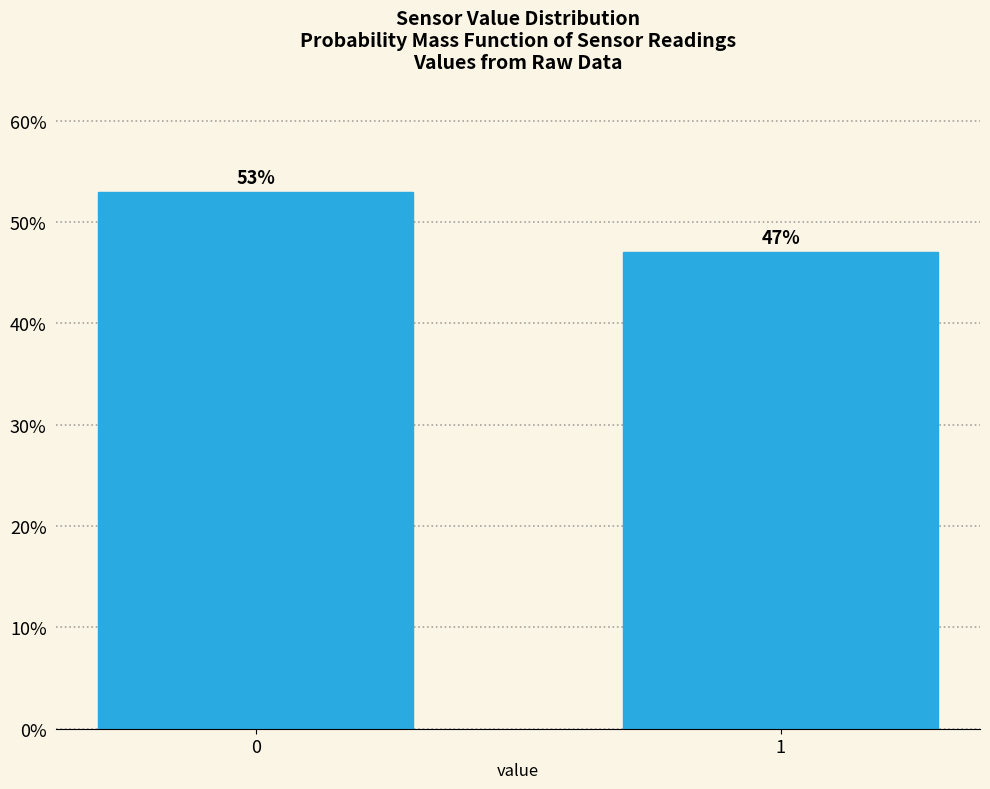

Reading left to right, what are all the values shown in this chart?

0=53.0	1=47.0